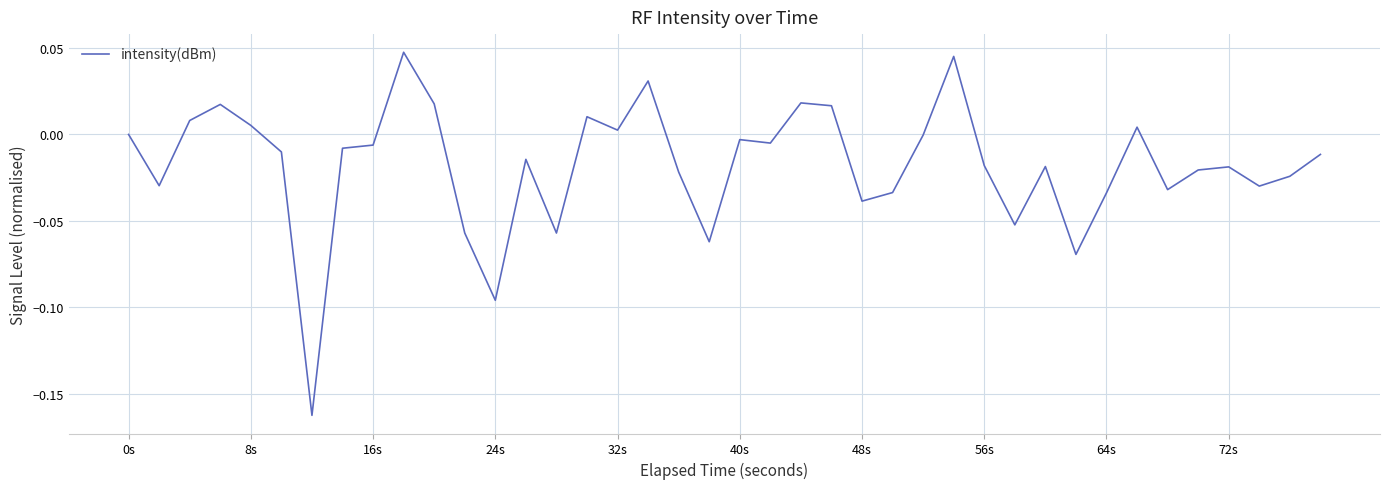

True or false: there are more than 1 points higher than both neighbors.

True